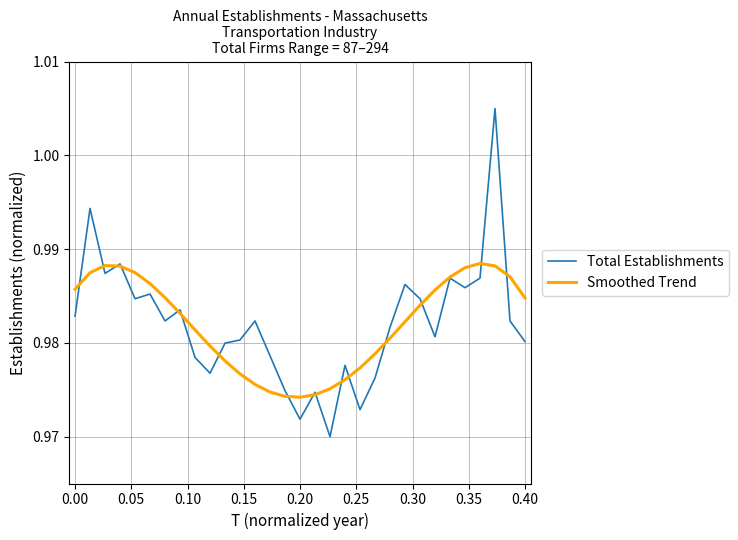

List the series in order of their peak value, highest first.

Total Establishments, Smoothed Trend